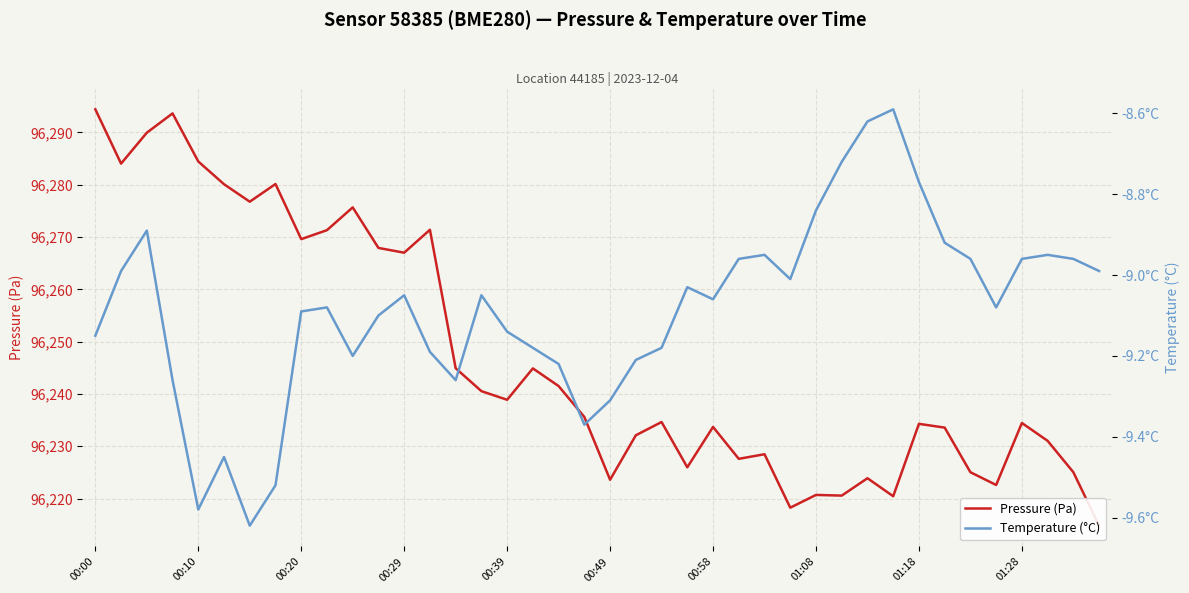

The value of Pressure (Pa) at 14 is 32129.8. True or false?

False